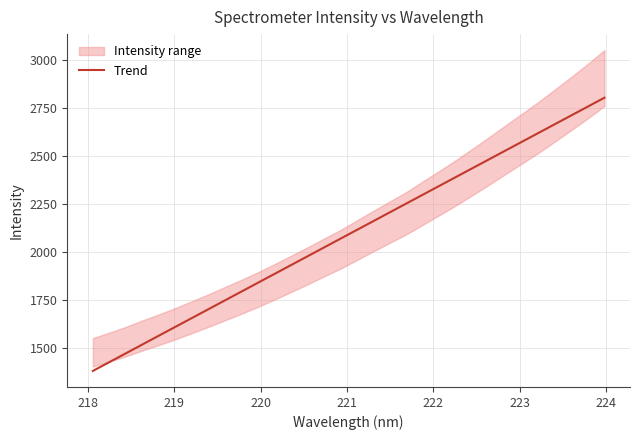

What is the lowest value of the Trend series?

1381.0